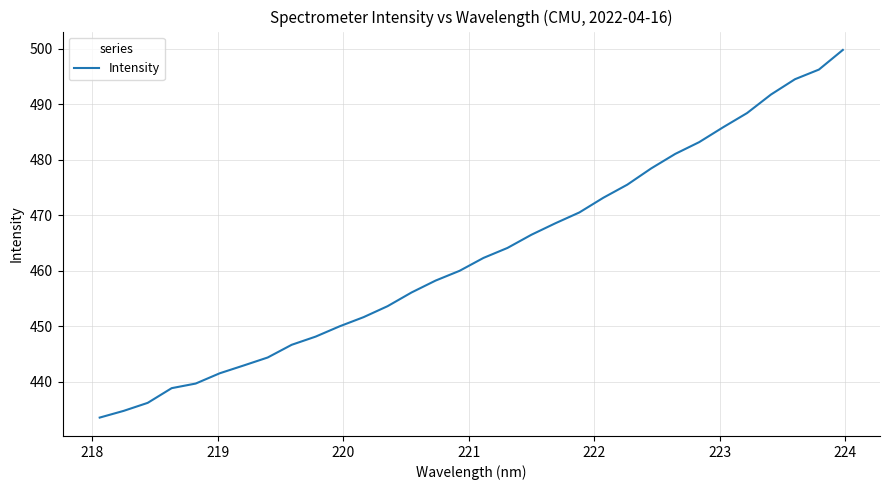

What is the average value?

463.0